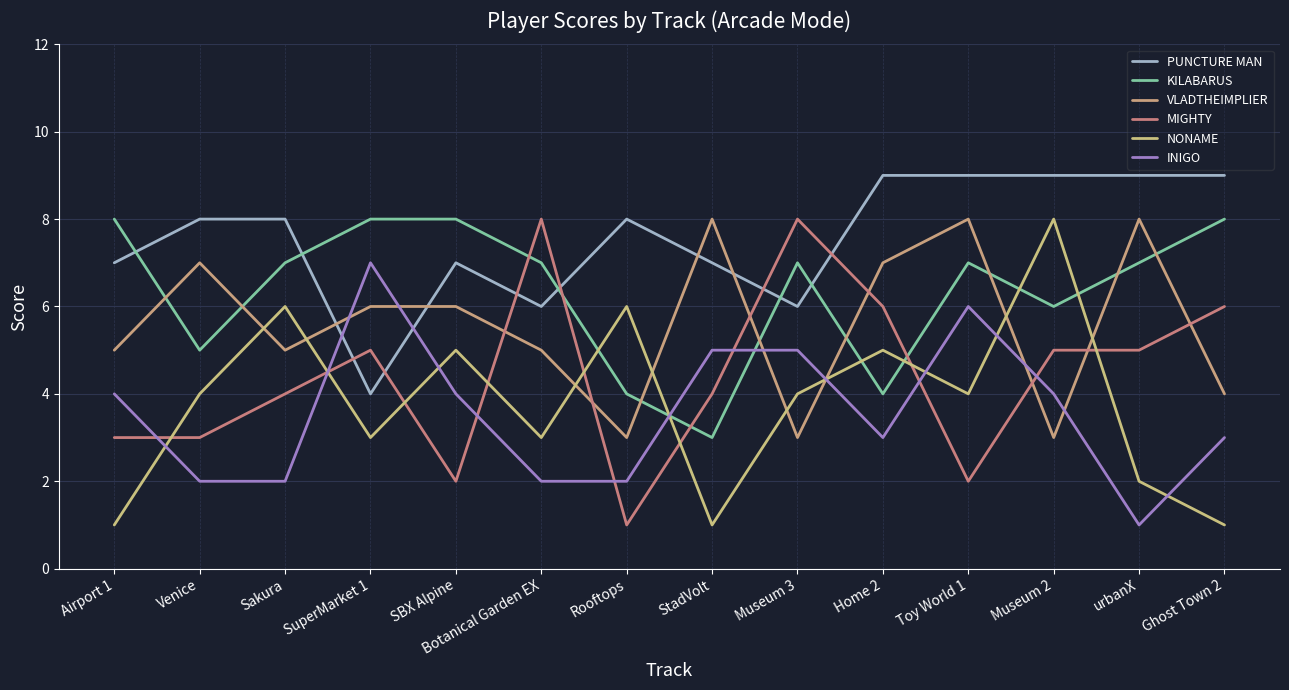

What are all the series names shown in the legend?

PUNCTURE MAN, KILABARUS, VLADTHEIMPLIER, MIGHTY, NONAME, INIGO